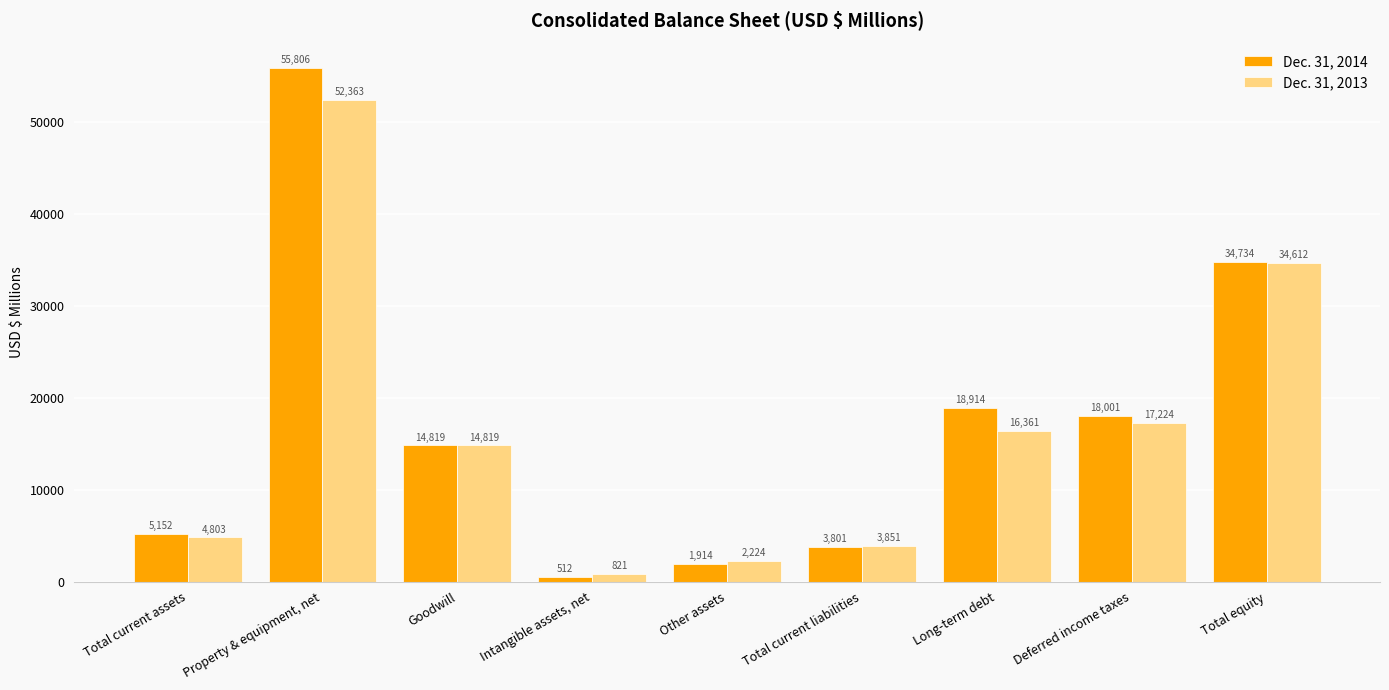

How many data points does each series have?

9